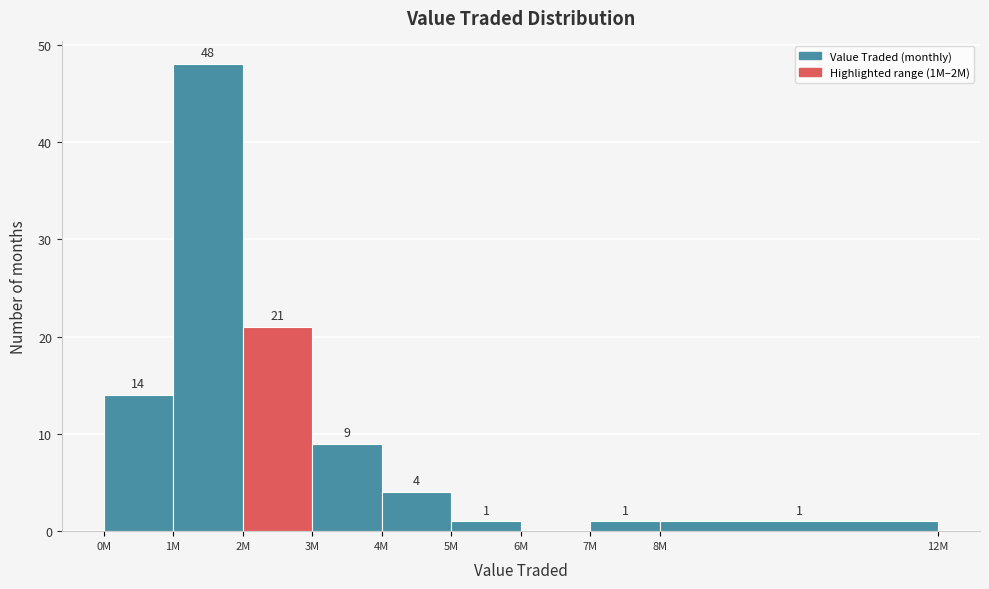

Reading left to right, extract all data points from this chart.

0M=14	1M=48	2M=21	3M=9	4M=4	5M=1	6M=0	7M=1	8M=1